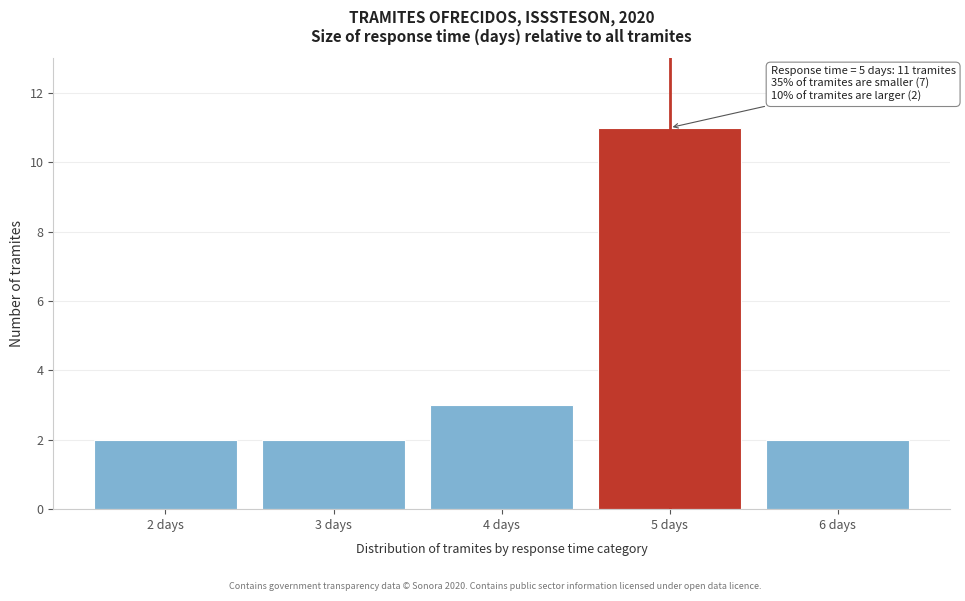

Which range on the x-axis has the tallest bar?

4.5 to 5.5